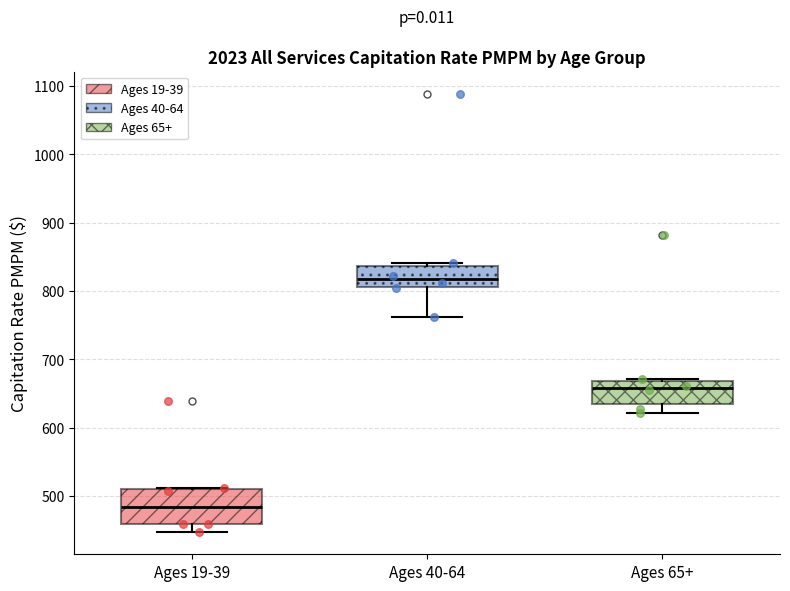

Where does the lower whisker of the box for Ages 40-64 end on the y-axis? The values are not printed on the chart, so give them approximately, as read against the axis.

760